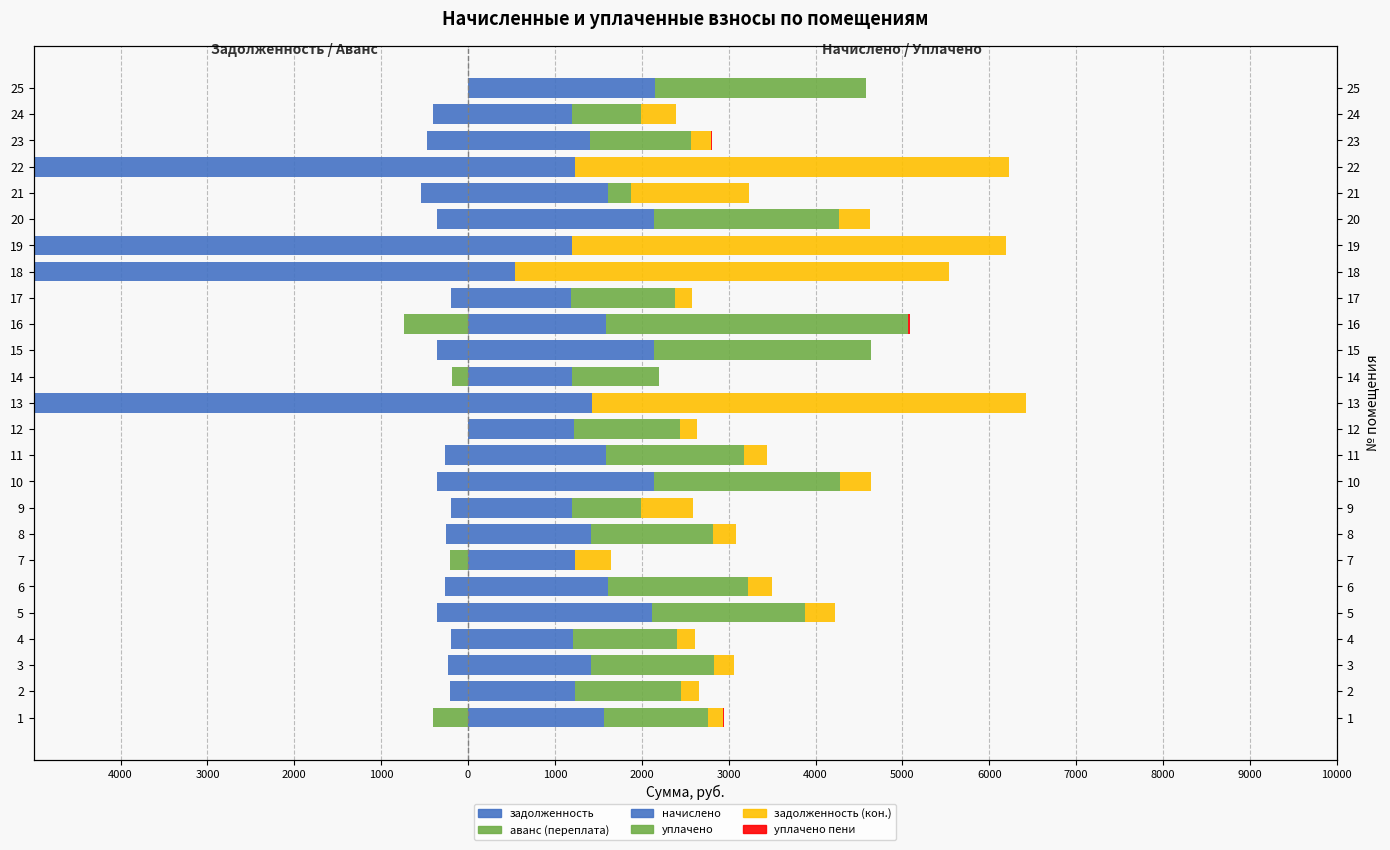

How many groups of bars are there?

25